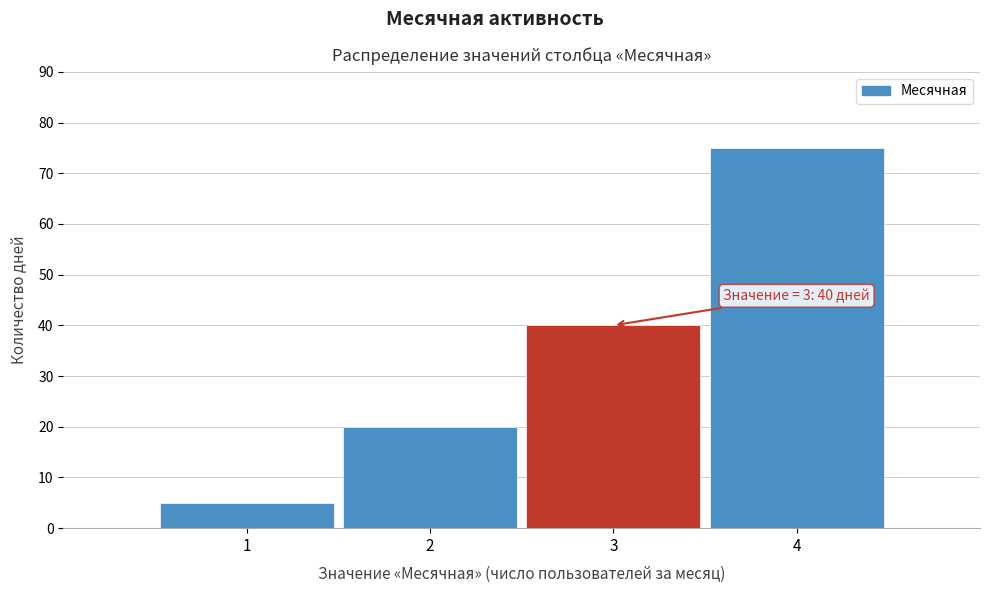

Reading right to left, what are all the values shown in this chart?

75	40	20	5